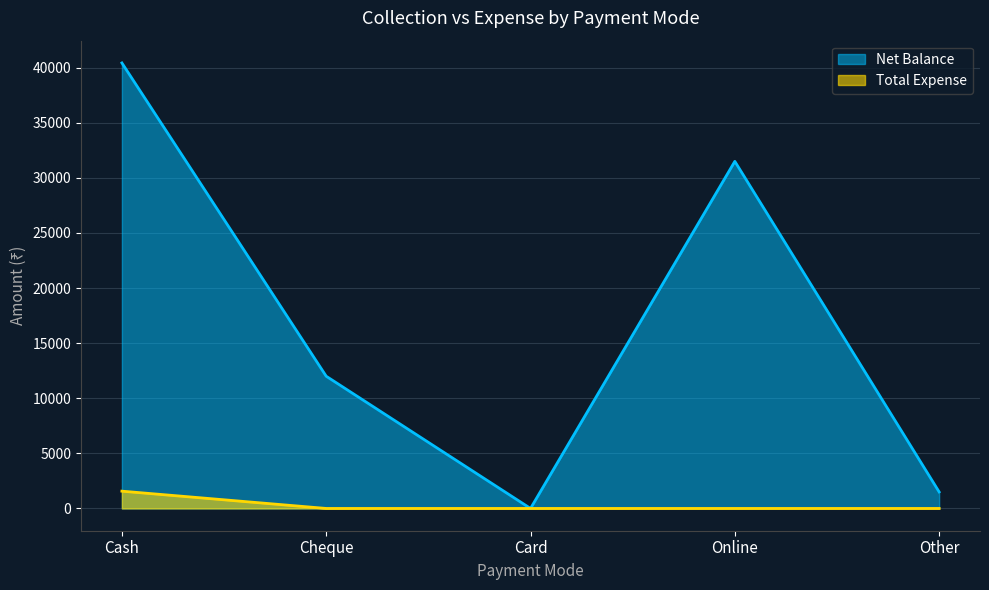

What is the sum of the Net Balance values at Other and Cheque?

13500